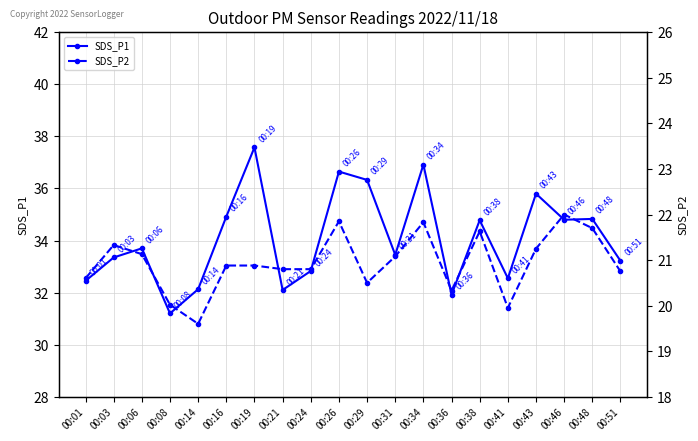

At how many categories does at least one series exceed 36?

4